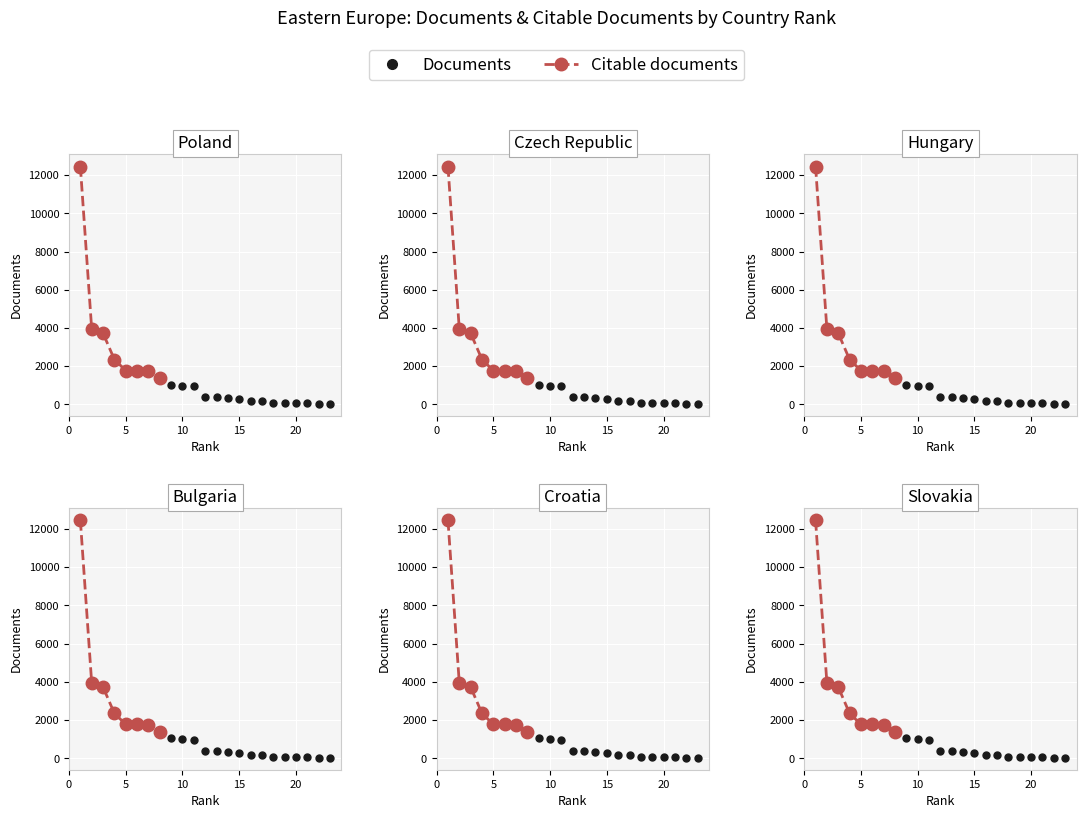

Is it true that Documents equals 387 at 15?

False